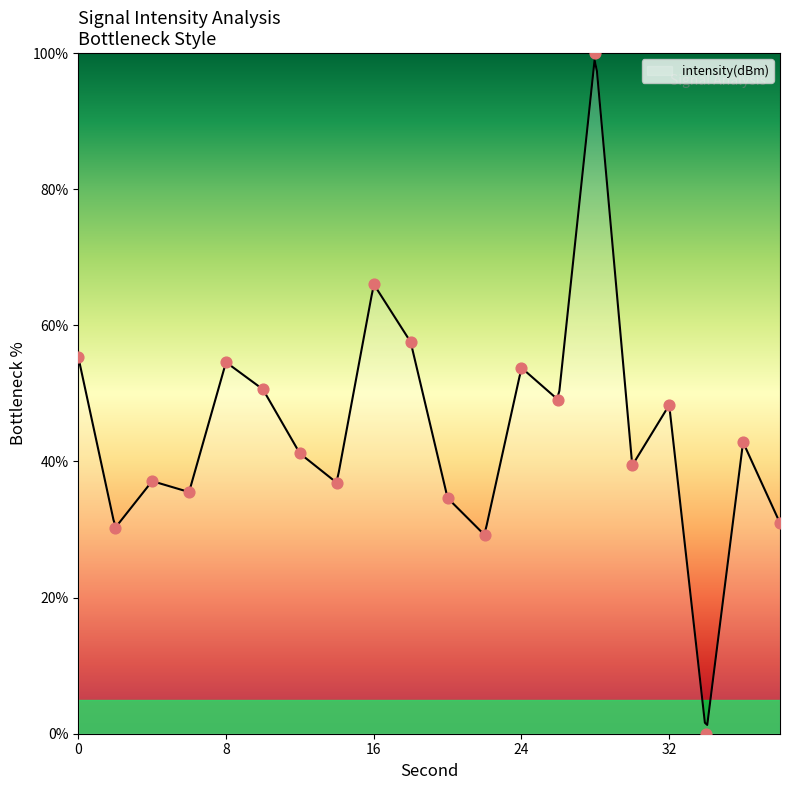

Between 20 and 26, which is larger?

26